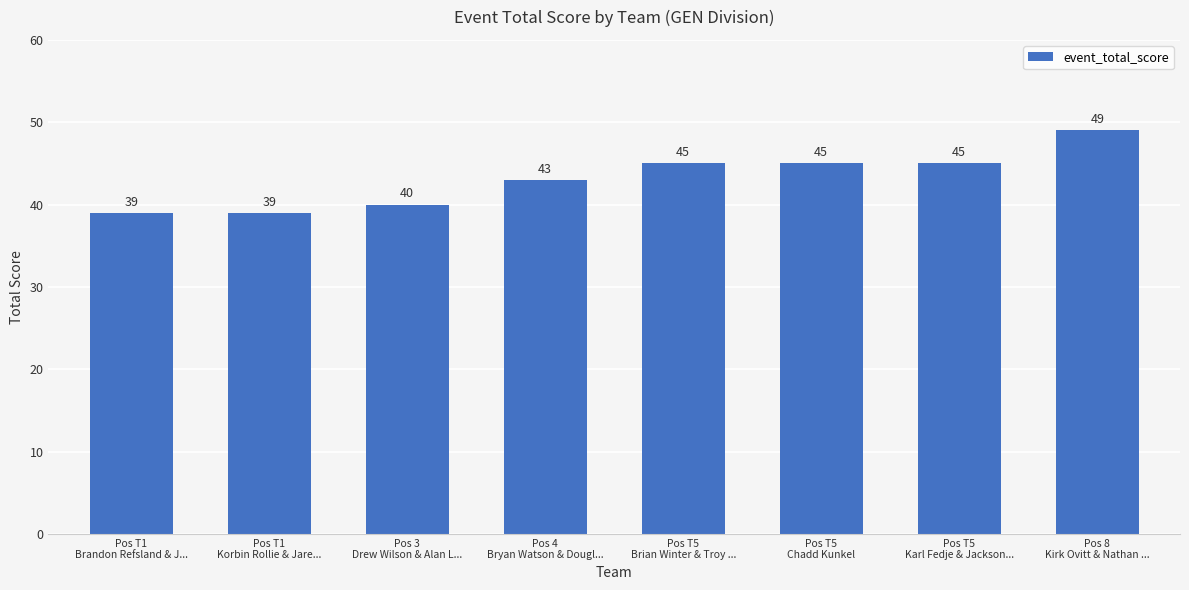

How many values are between 40 and 45?

5